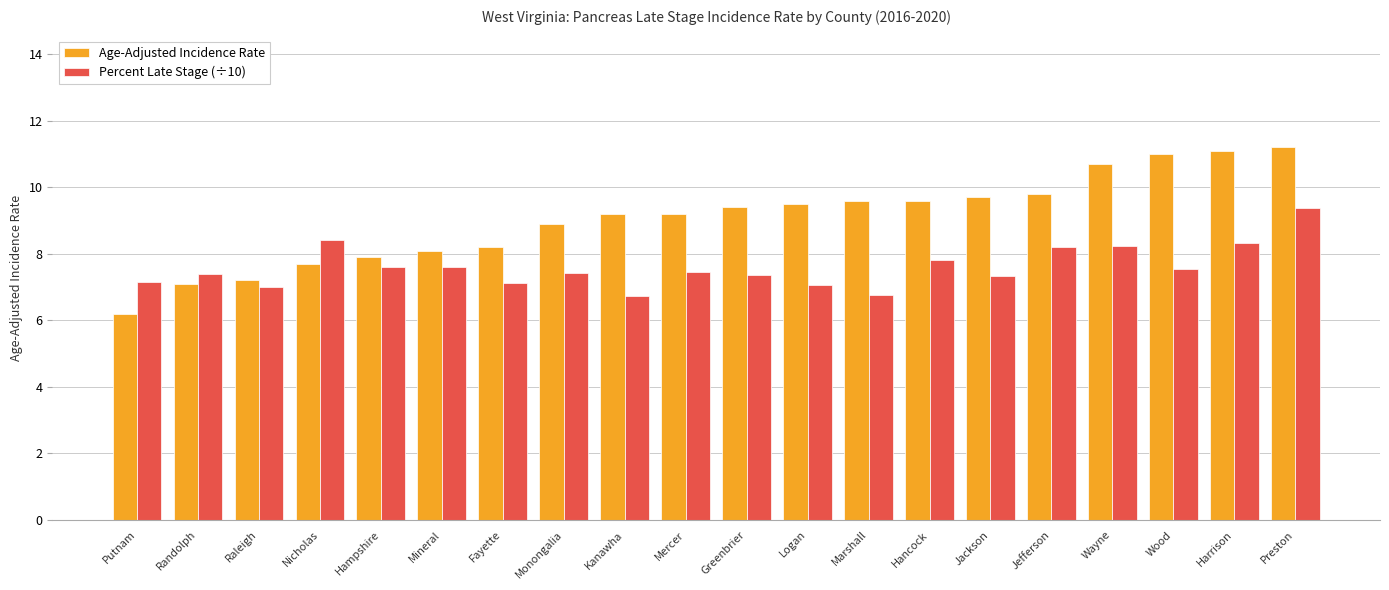

The value of Percent Late Stage (÷10) at Nicholas is 3.8. True or false?

False